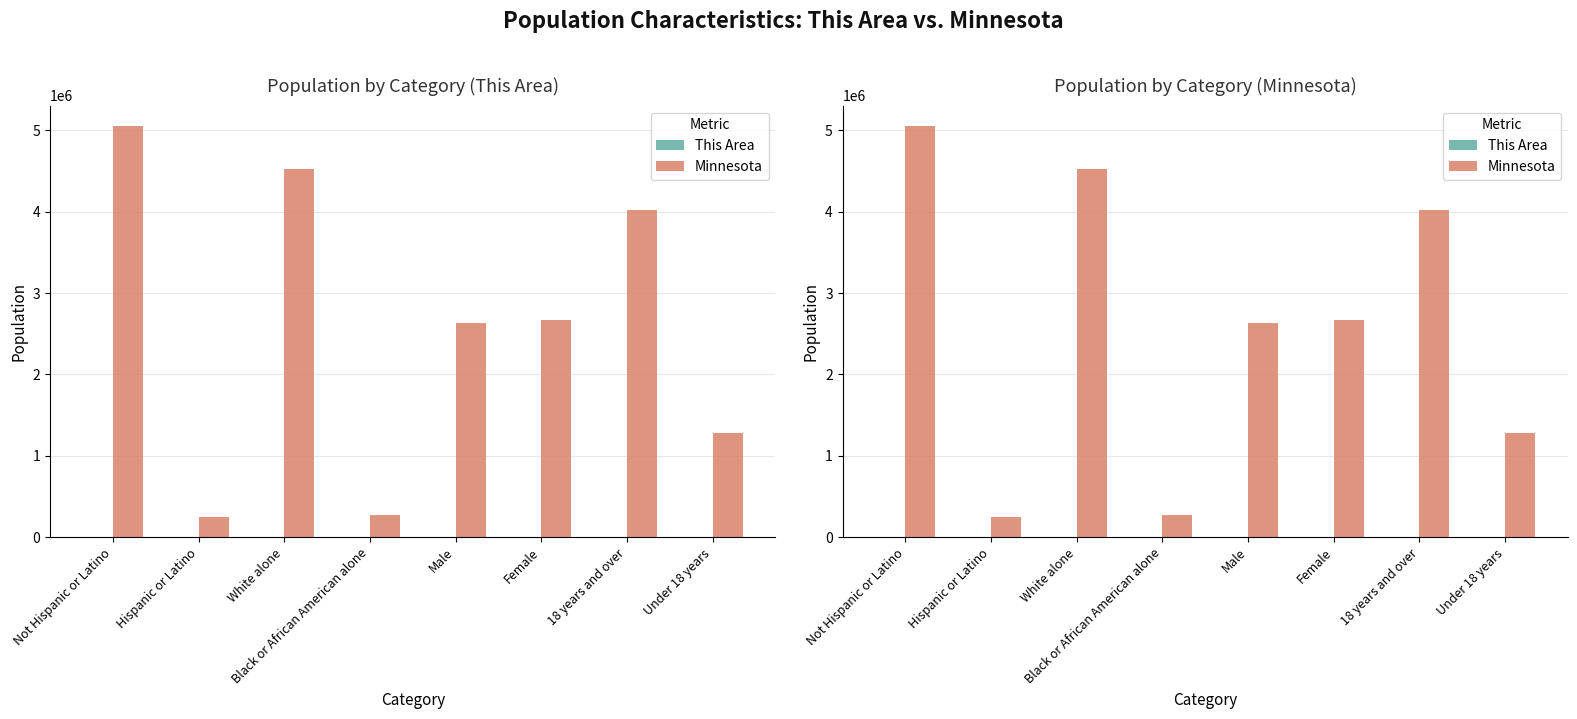

Which label corresponds to the smallest value in the chart?

Black or African American alone